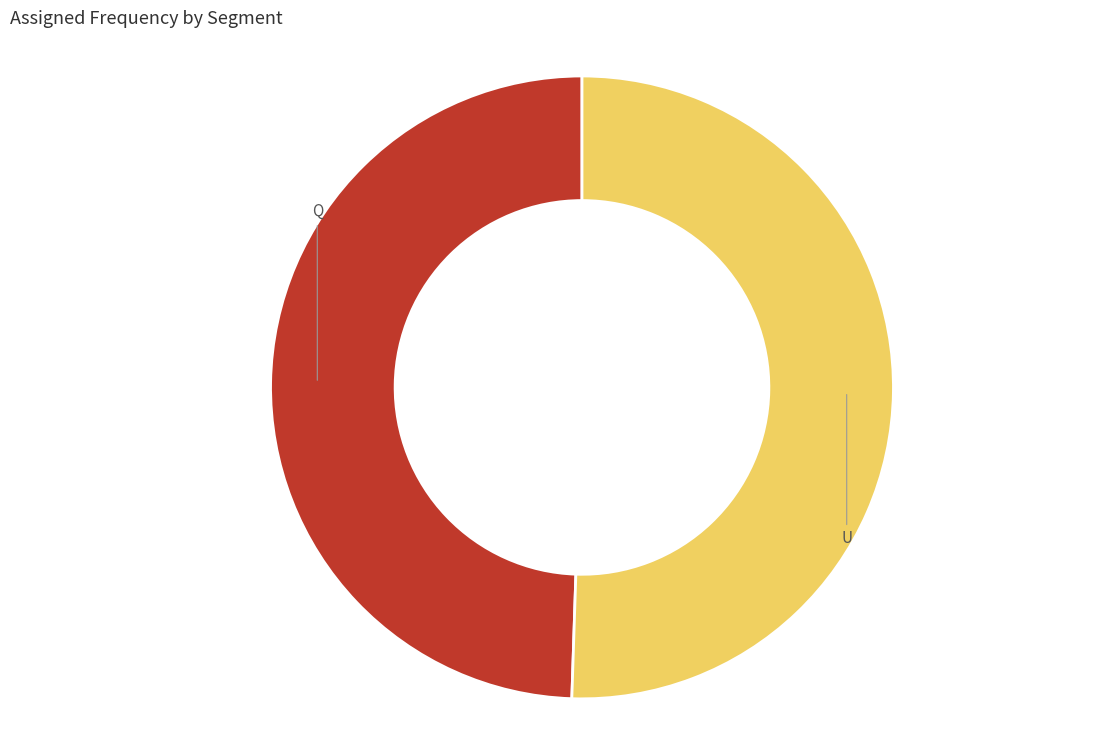

Is there a majority slice in this chart?

Yes